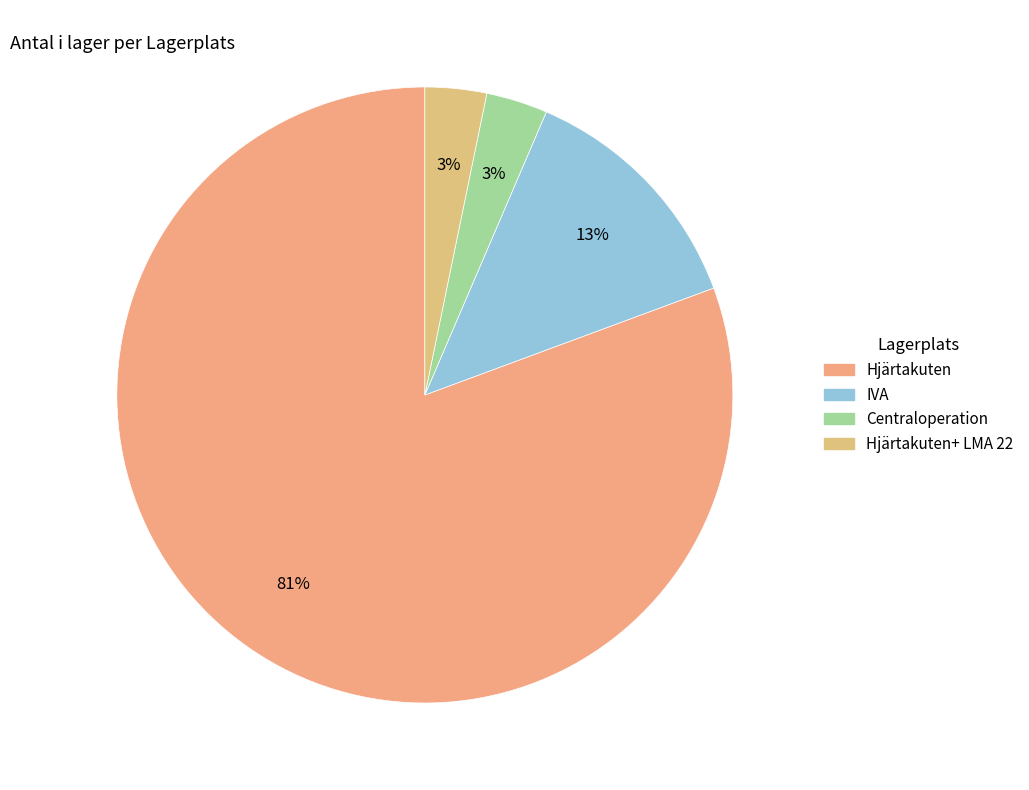

How many segments does this pie chart have?

4